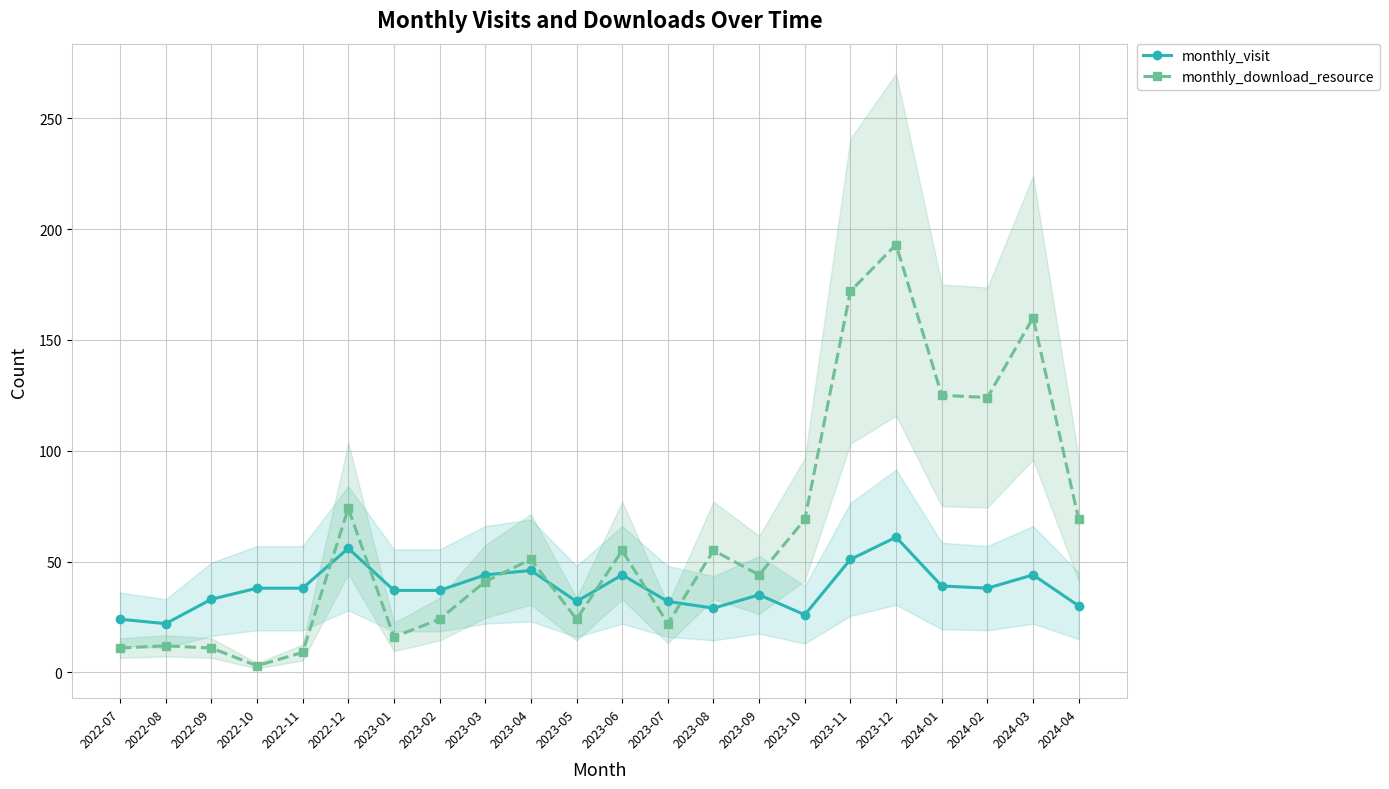

Reading left to right, extract all data points from this chart.

monthly_visit: 24	22	33	38	38	56	37	37	44	46	32	44	32	29	35	26	51	61	39	38	44	30
monthly_download_resource: 11	12	11	3	9	74	16	24	41	51	24	55	22	55	44	69	172	193	125	124	160	69